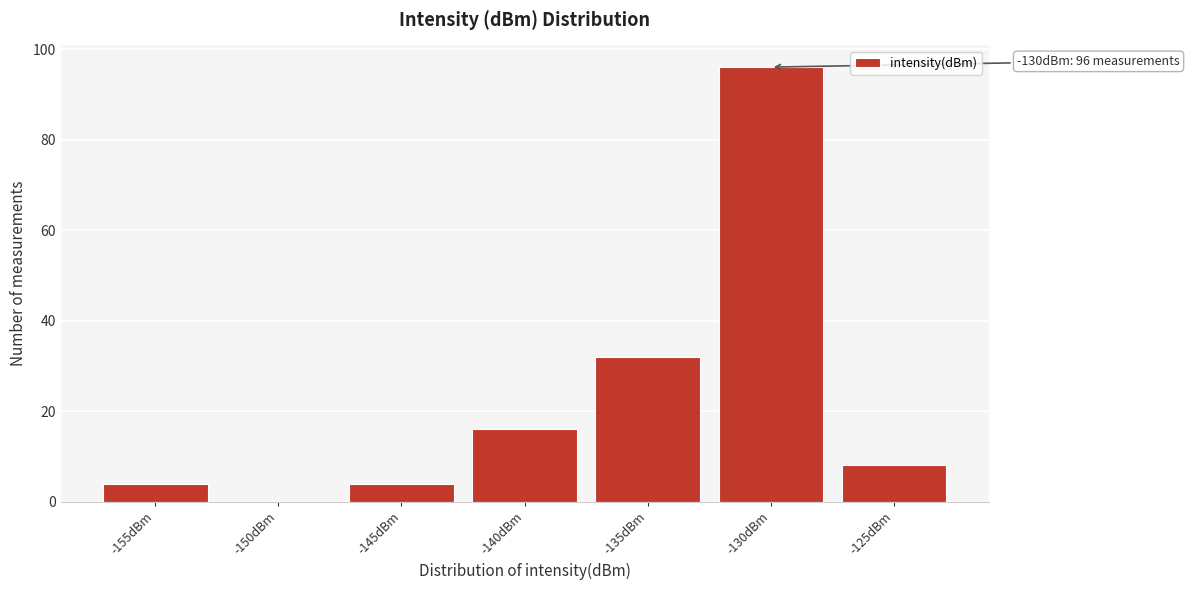

Reading left to right, extract all data points from this chart.

-155dBm=4	-150dBm=0	-145dBm=4	-140dBm=16	-135dBm=32	-130dBm=96	-125dBm=8